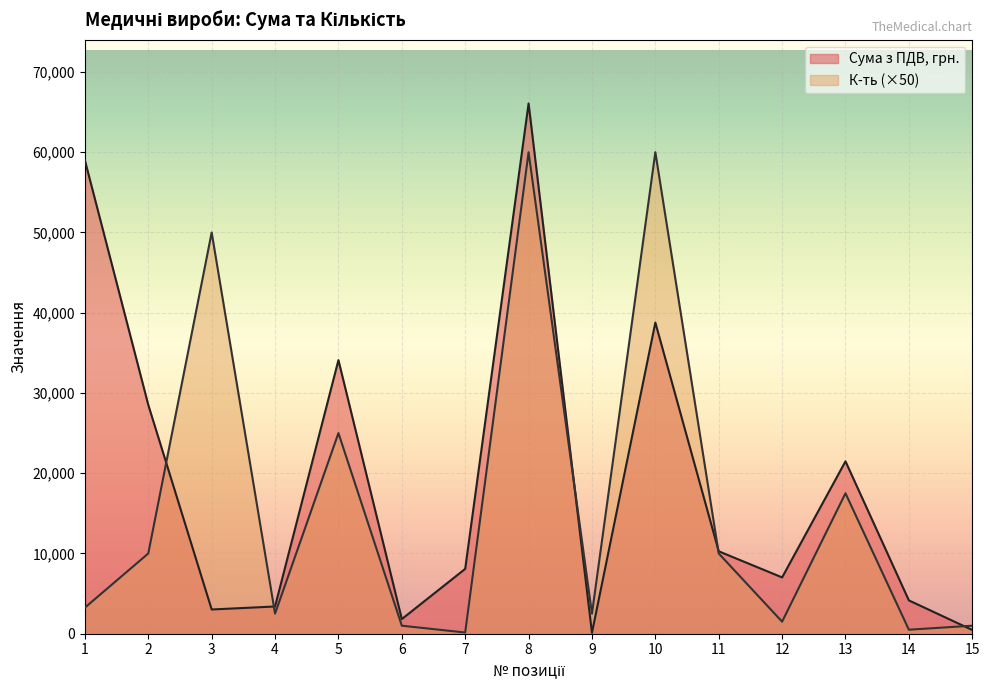

What are all the series names shown in the legend?

Сума з ПДВ, грн., К-ть (×50)